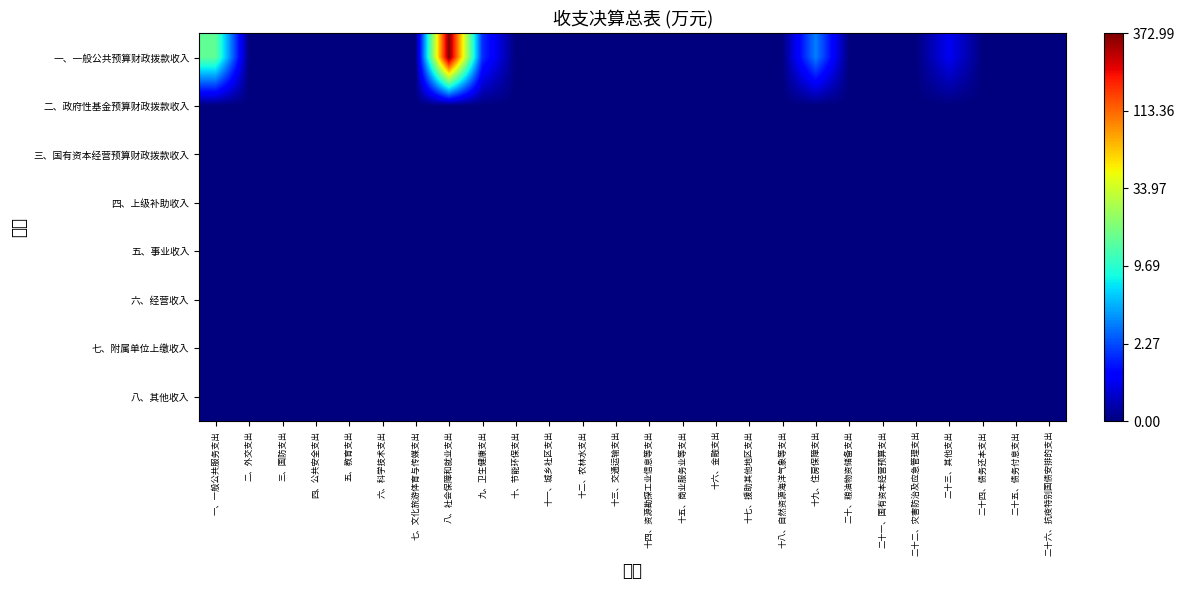

At how many categories does at least one series exceed 5?

1